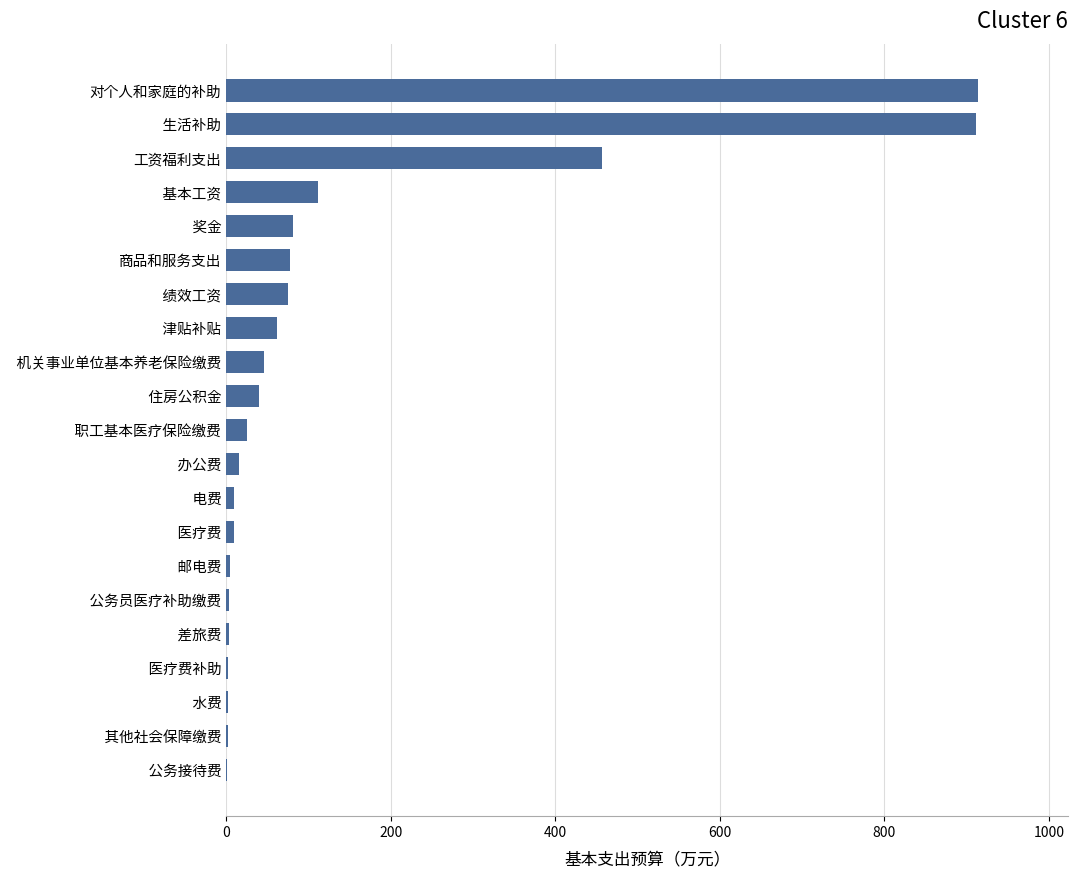

How many distinct data groups are displayed?

1